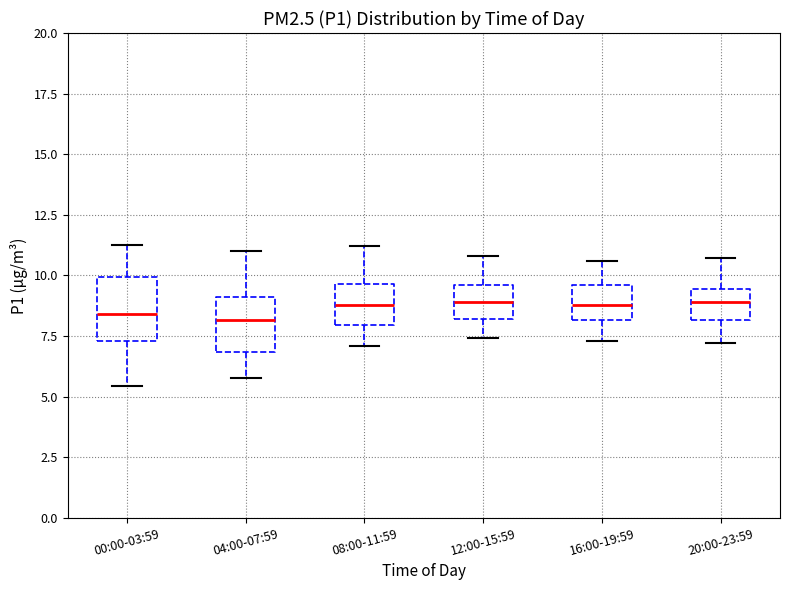

Where does the upper whisker of the box for 16:00-19:59 end on the y-axis? The values are not printed on the chart, so give them approximately, as read against the axis.

10.5